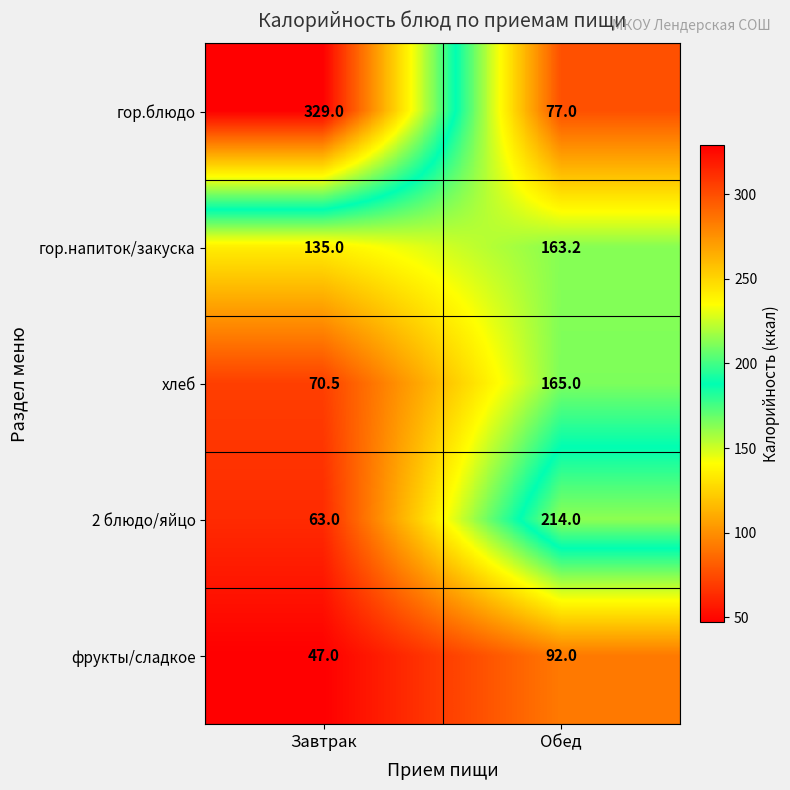

What is the difference between the highest and lowest values at Завтрак?

282.0